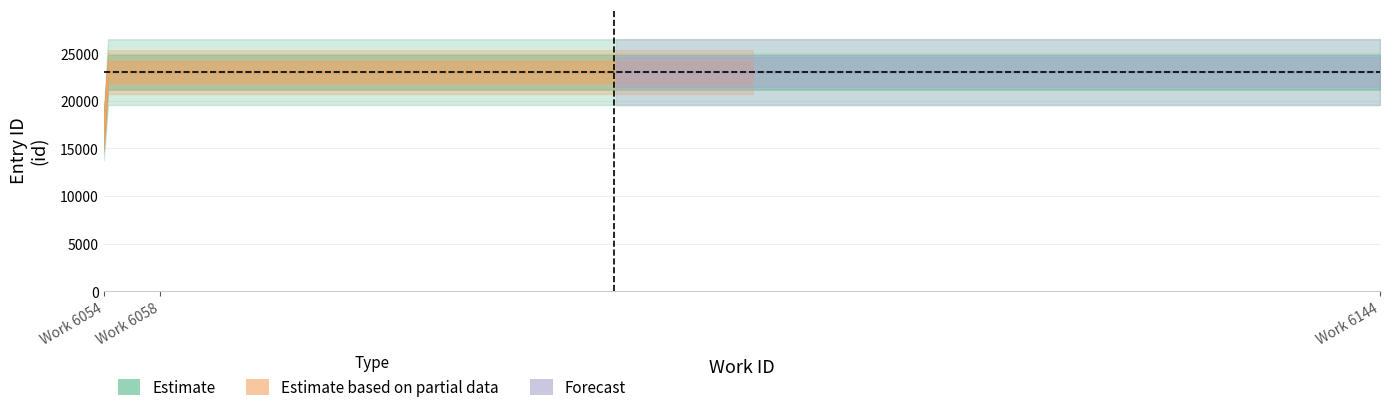

How many data points in id are less than 19425?

1